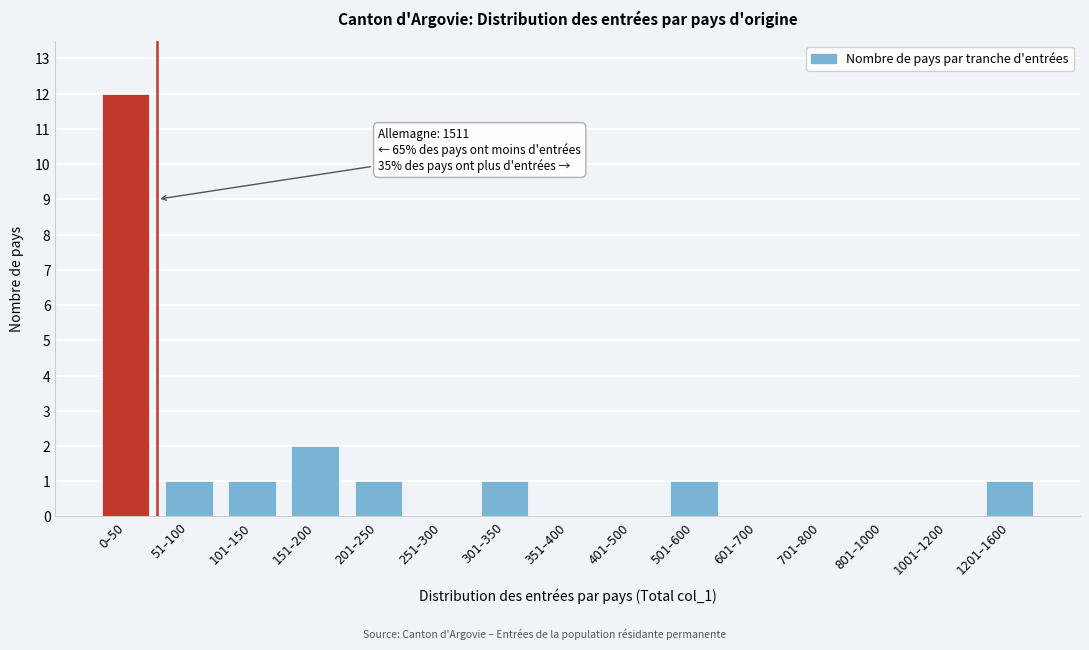

Reading left to right, what are all the values shown in this chart?

0–50=12	51–100=1	101–150=1	151–200=2	201–250=1	251–300=0	301–350=1	351–400=0	401–500=0	501–600=1	601–700=0	701–800=0	801–1000=0	1001–1200=0	1201–1600=1